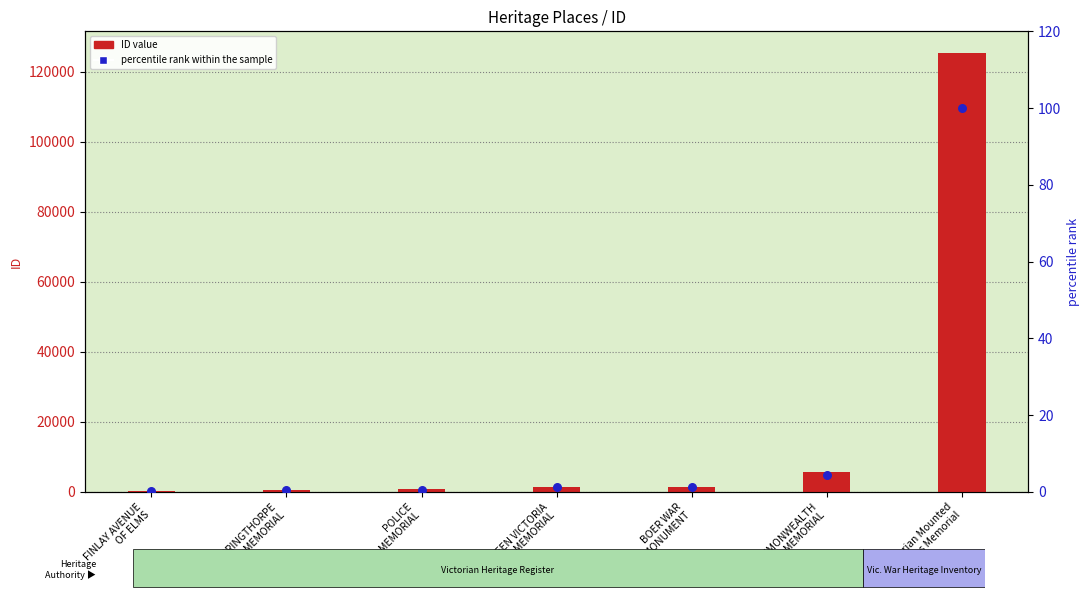

Which series reaches the maximum Y coordinate?

ID value